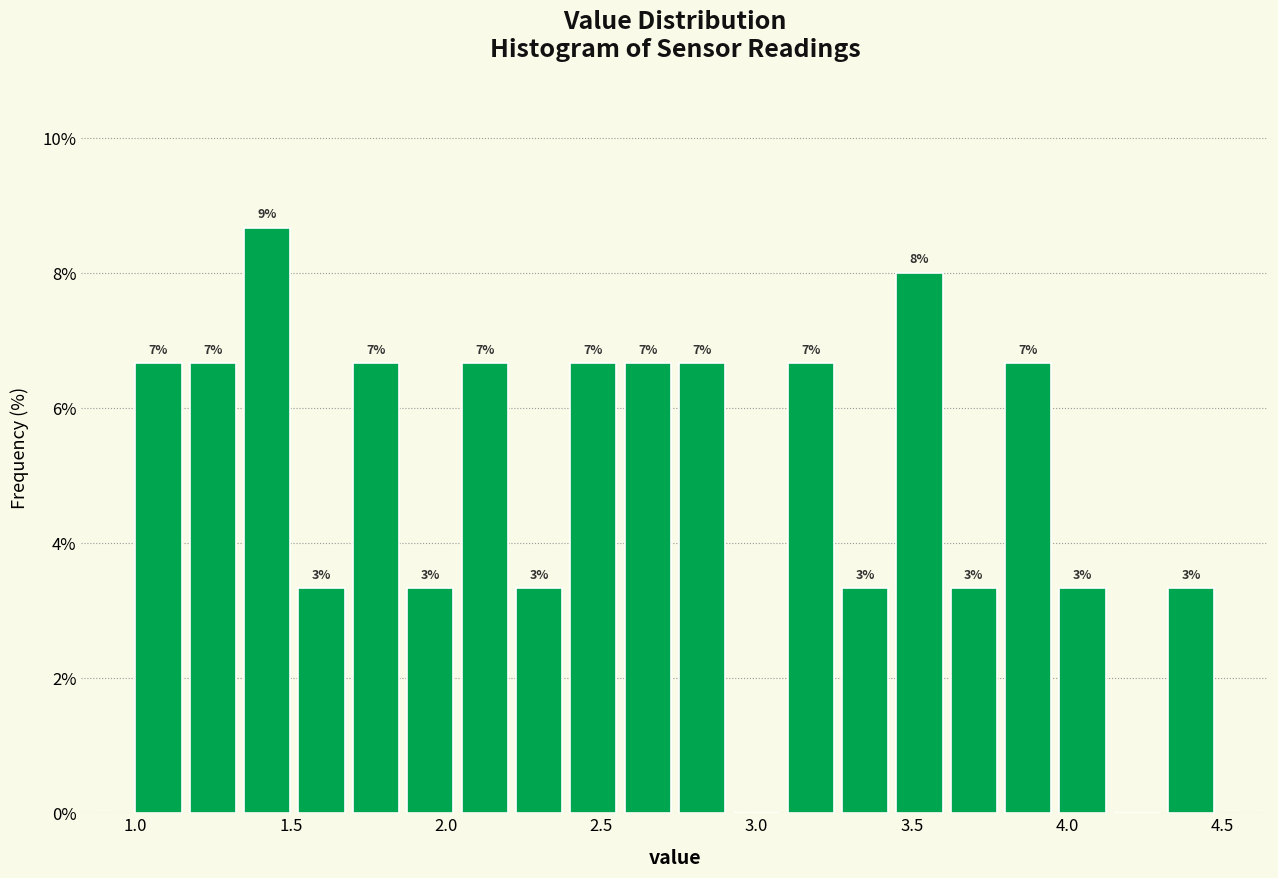

Read against the x-axis, roughly where is the centre of the tallest bar?

1.40